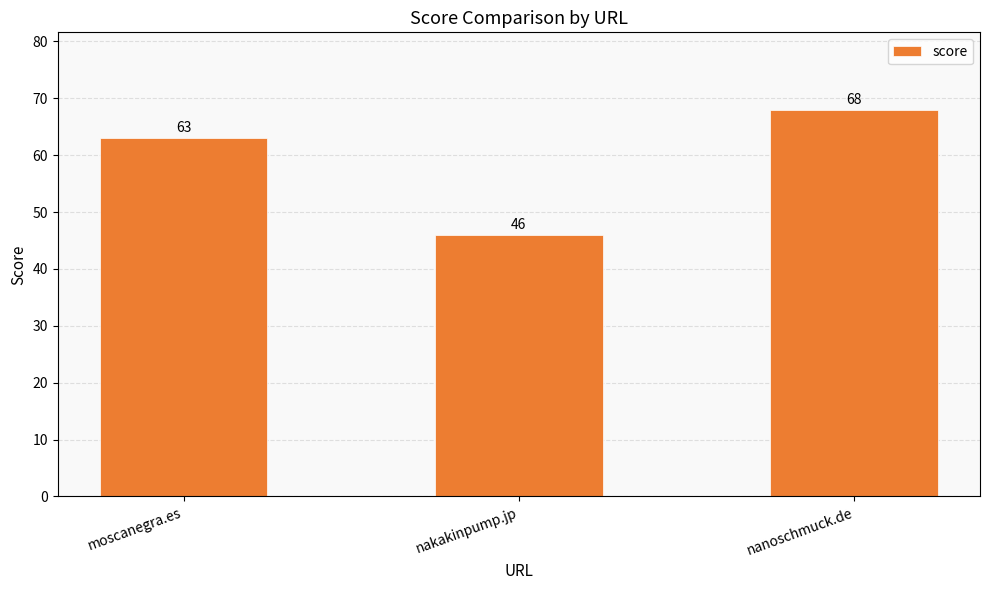

Does the chart contain stacked bars?

No